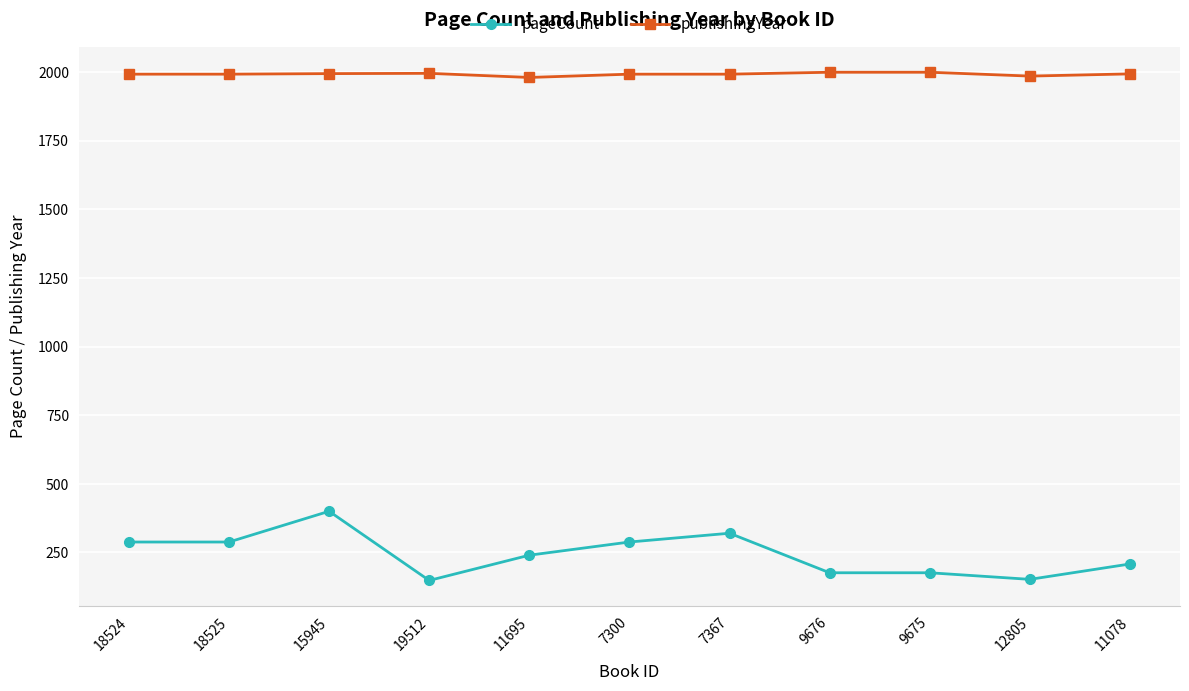

Is the value of pageCount at 9675 greater than the value of publishingYear at 9676?

No